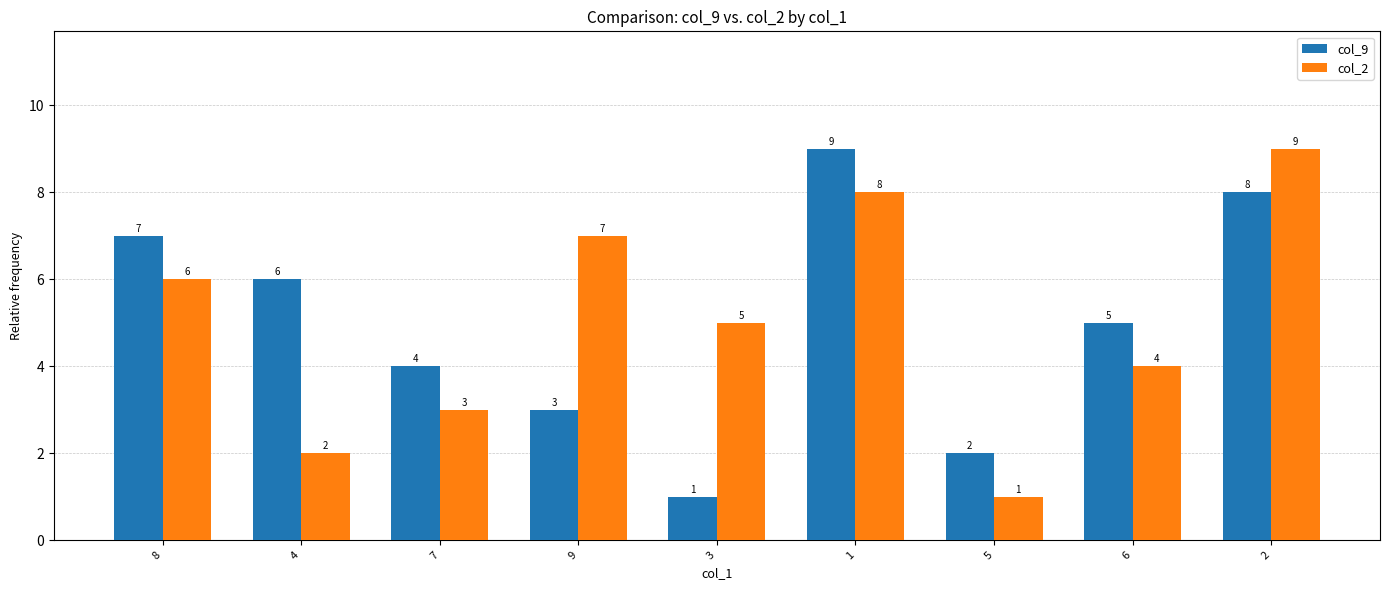

True or false: col_9 has a value of 2 at 3.

False